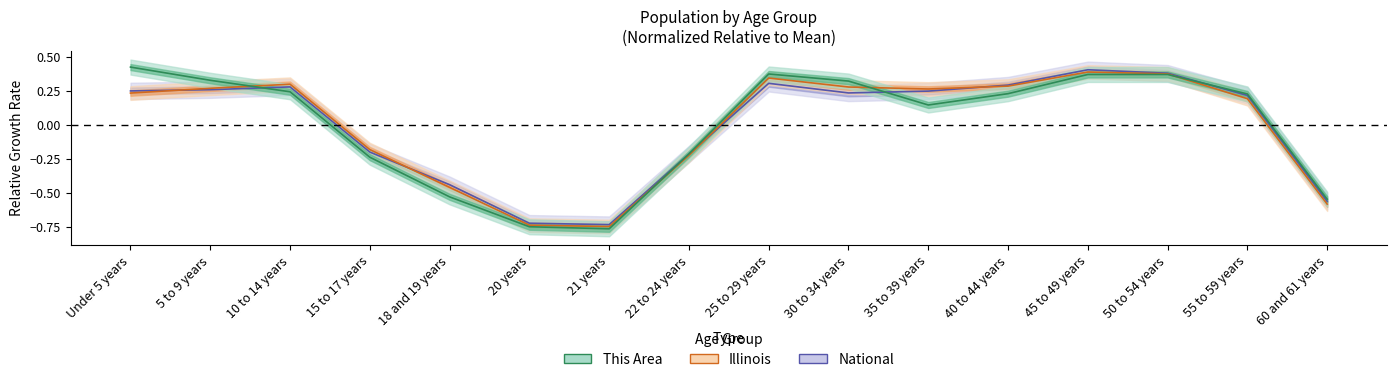

At how many categories does at least one series exceed 0?

10